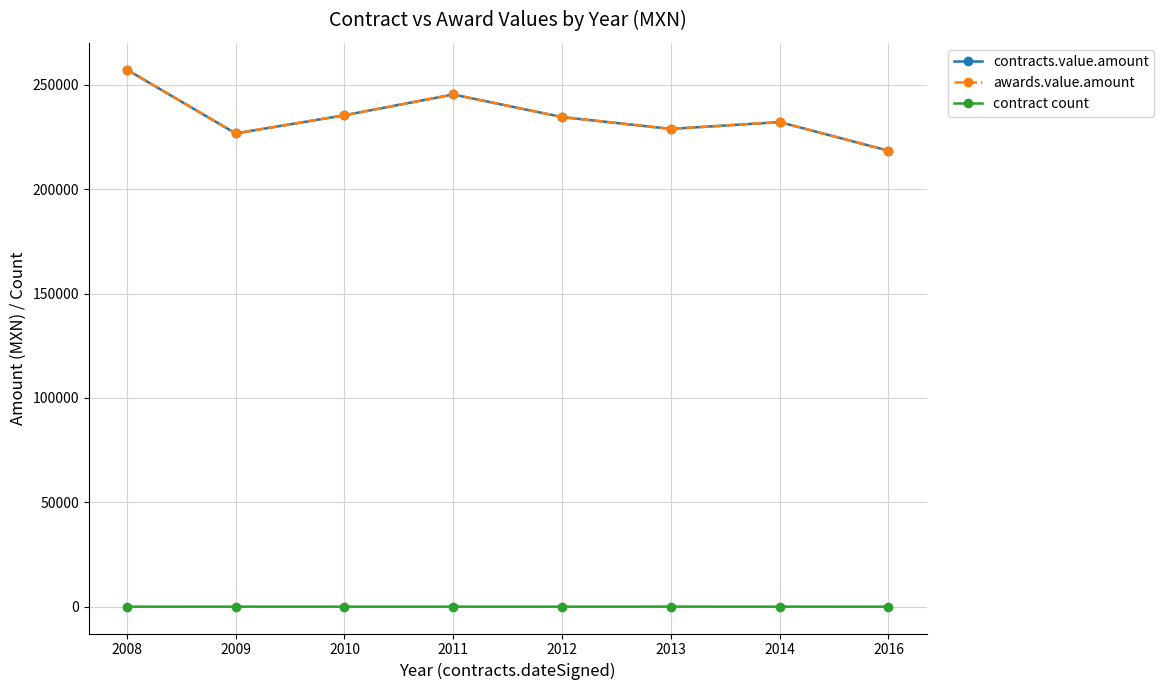

Is this an area chart (filled region under the line)?

No